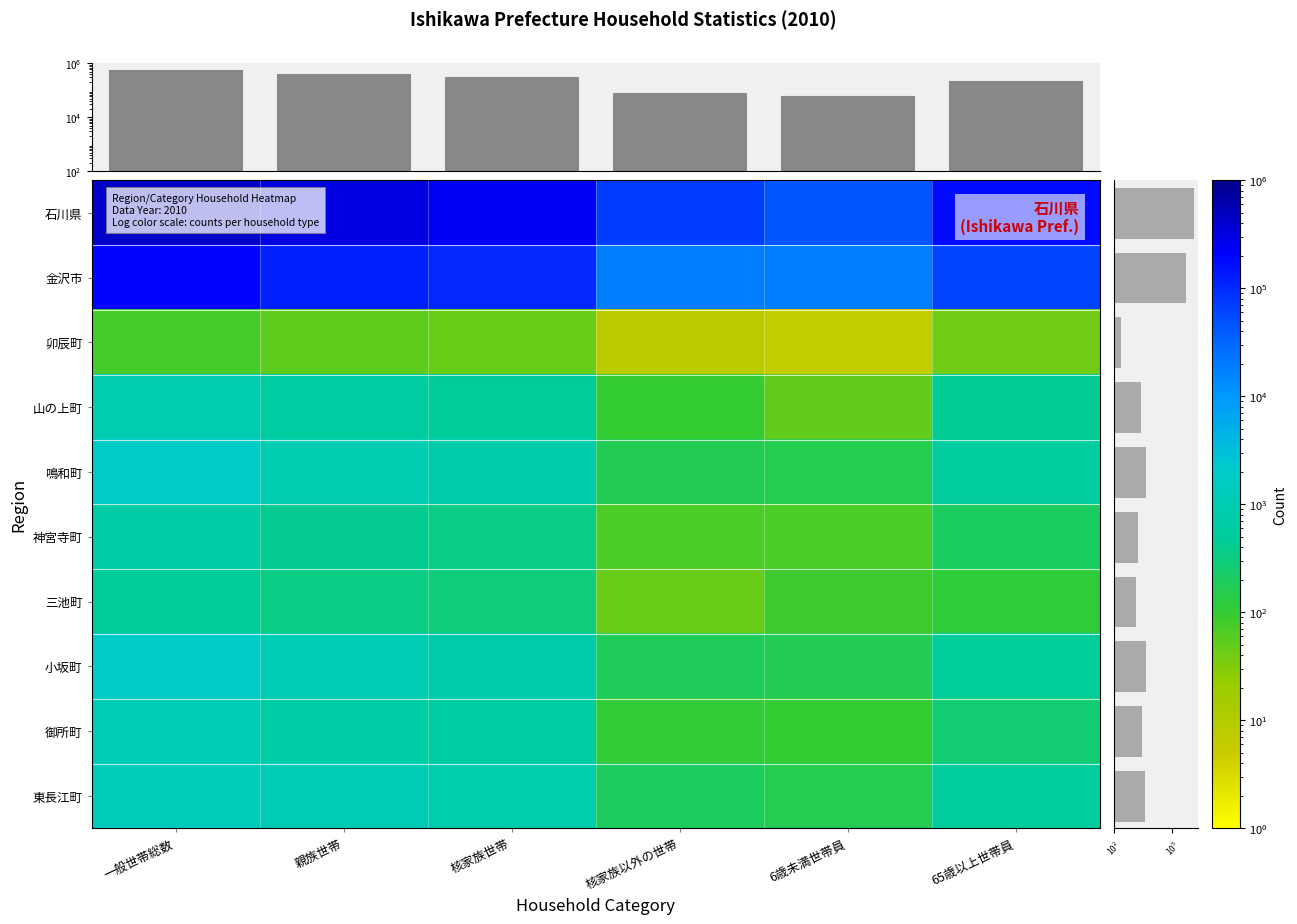

Reading left to right, transcribe all the data shown in this chart.

石川県: 440247	306998	238496	68502	45250	177181
金沢市: 190871	119621	100600	19021	18576	61812
卯辰町: 77	53	45	8	6	40
山の上町: 925	591	491	101	51	431
鳴和町: 1814	994	832	162	154	581
神宮寺町: 694	421	353	68	70	202
三池町: 473	346	302	45	86	114
小坂町: 1892	1016	838	178	164	514
御所町: 1053	700	591	109	100	267
東長江町: 1279	1072	883	189	153	525